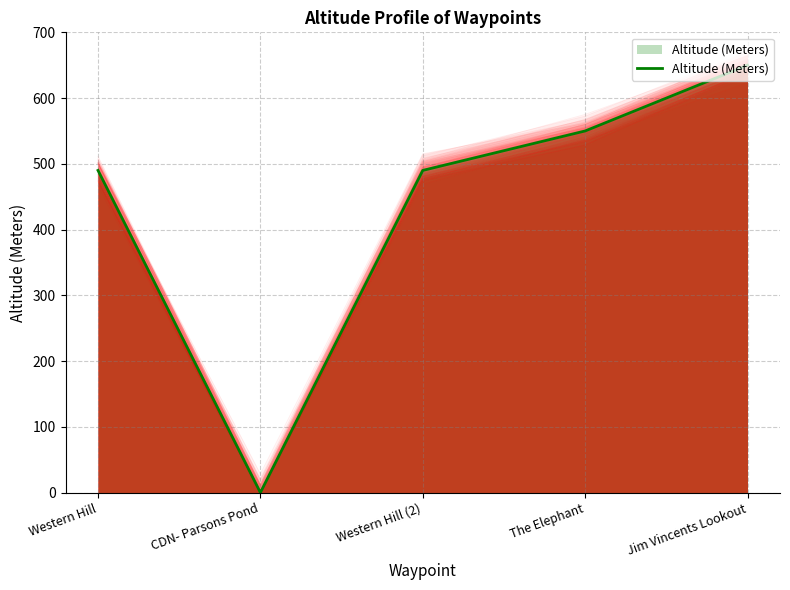

Between The Elephant and CDN- Parsons Pond, which is larger?

The Elephant